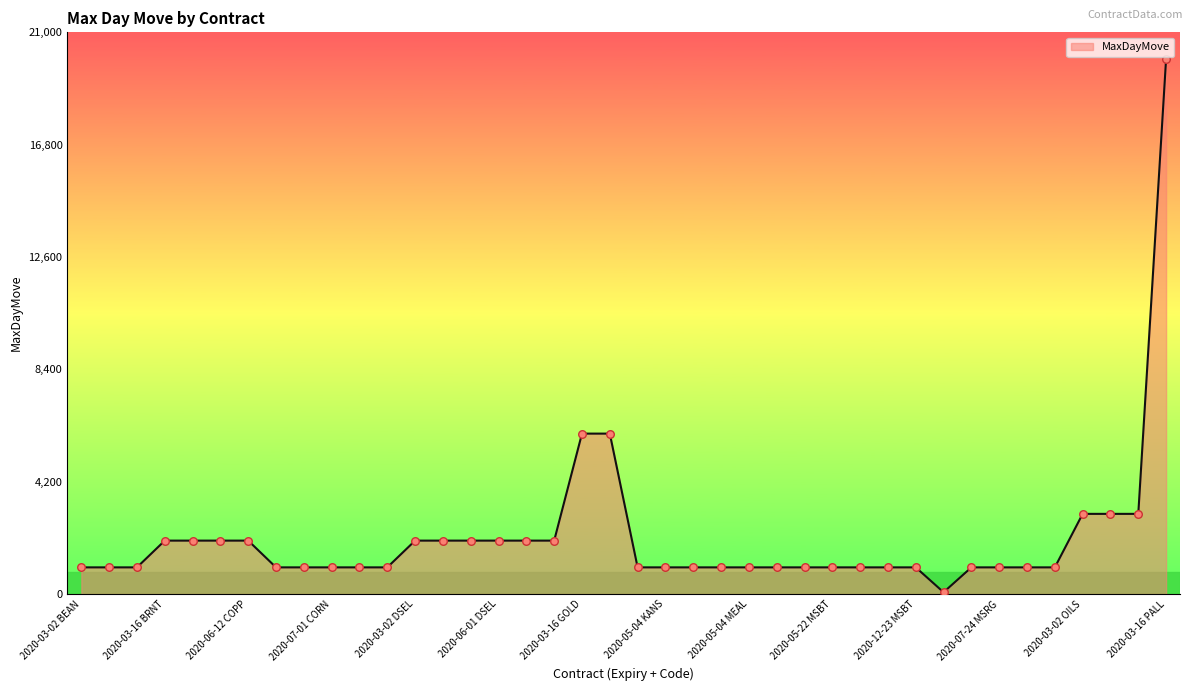

What is the difference between the maximum and minimum values?

19930